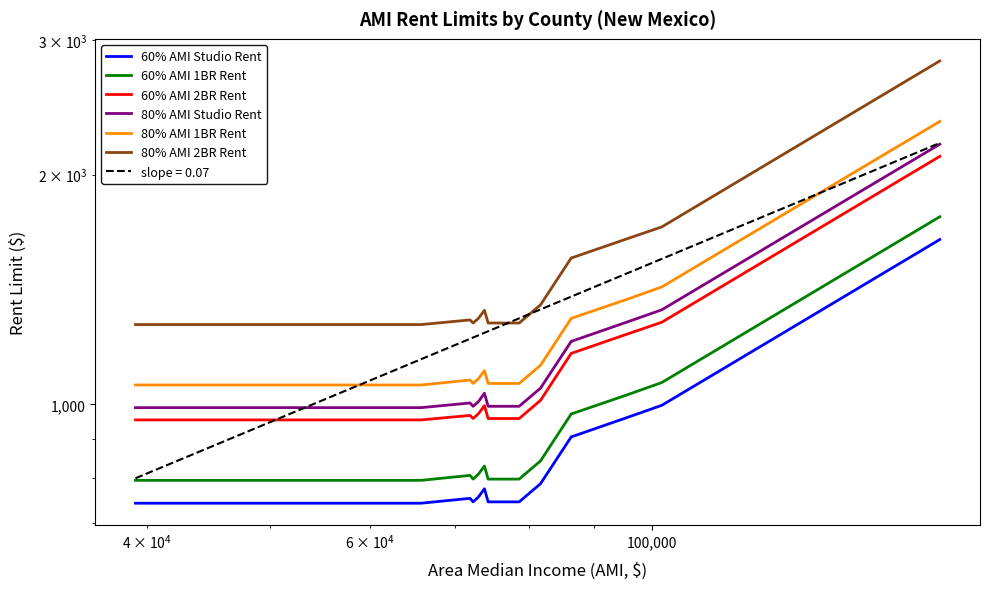

Which series has the largest total across all categories?

80% AMI 2BR Rent